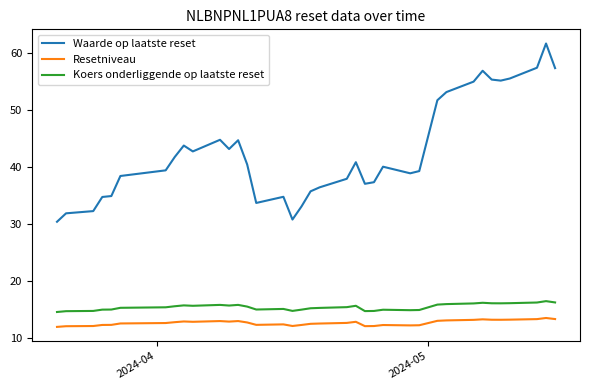

True or false: Waarde op laatste reset and Koers onderliggende op laatste reset intersect in this chart.

False